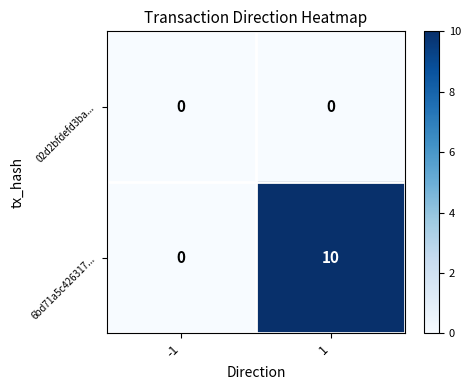

Which series has the widest spread of values?

6bd71a5c426317...